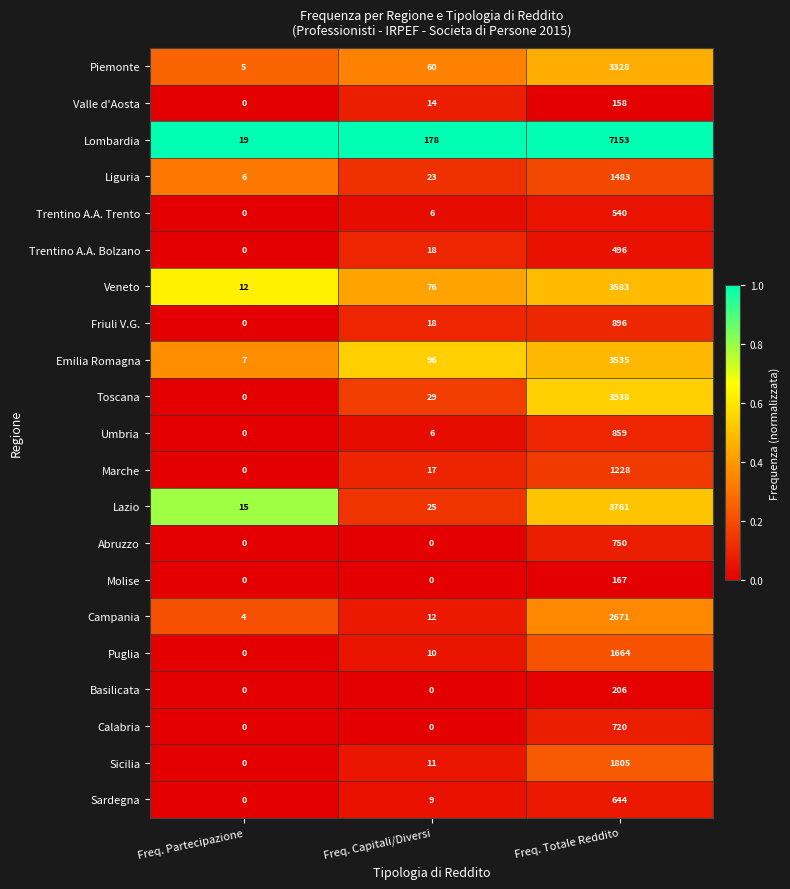

The value of Veneto at Freq. Partecipazione is 19. True or false?

False